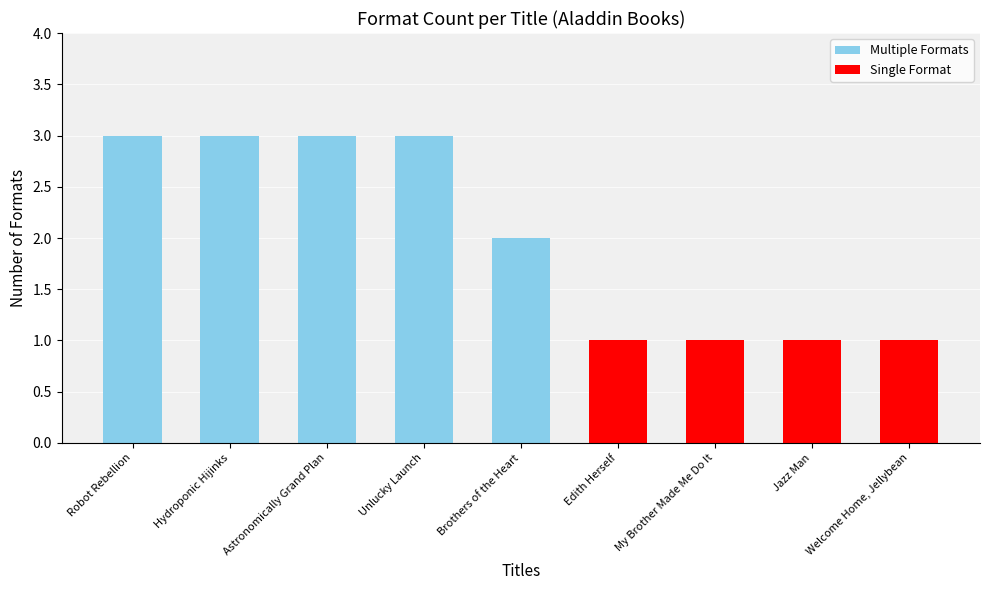

What is the difference between the maximum and second lowest values?

2